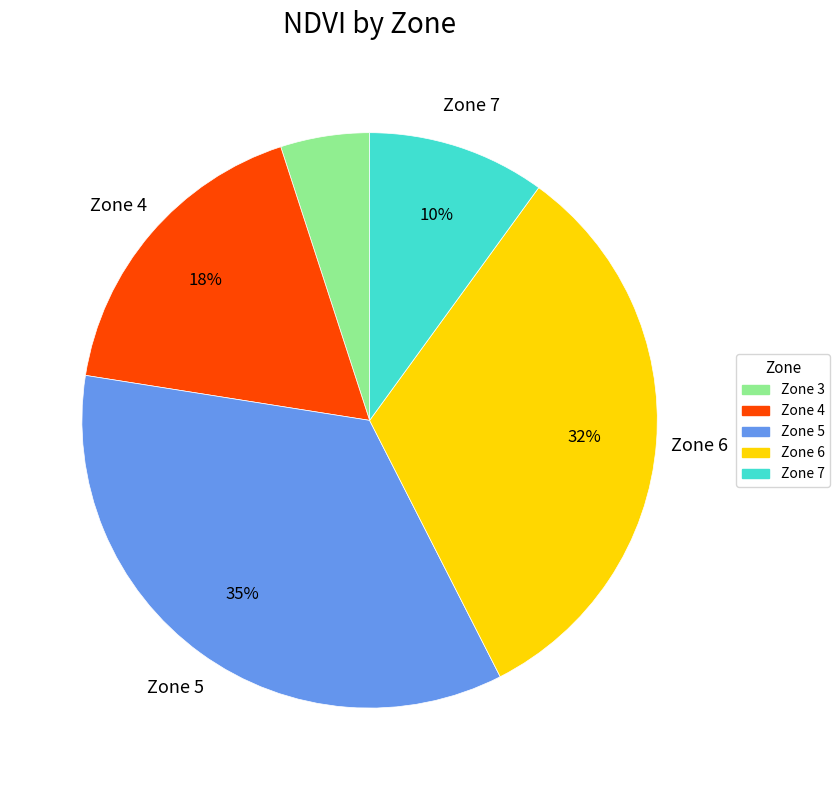

Is Zone 4 the majority of the pie?

No